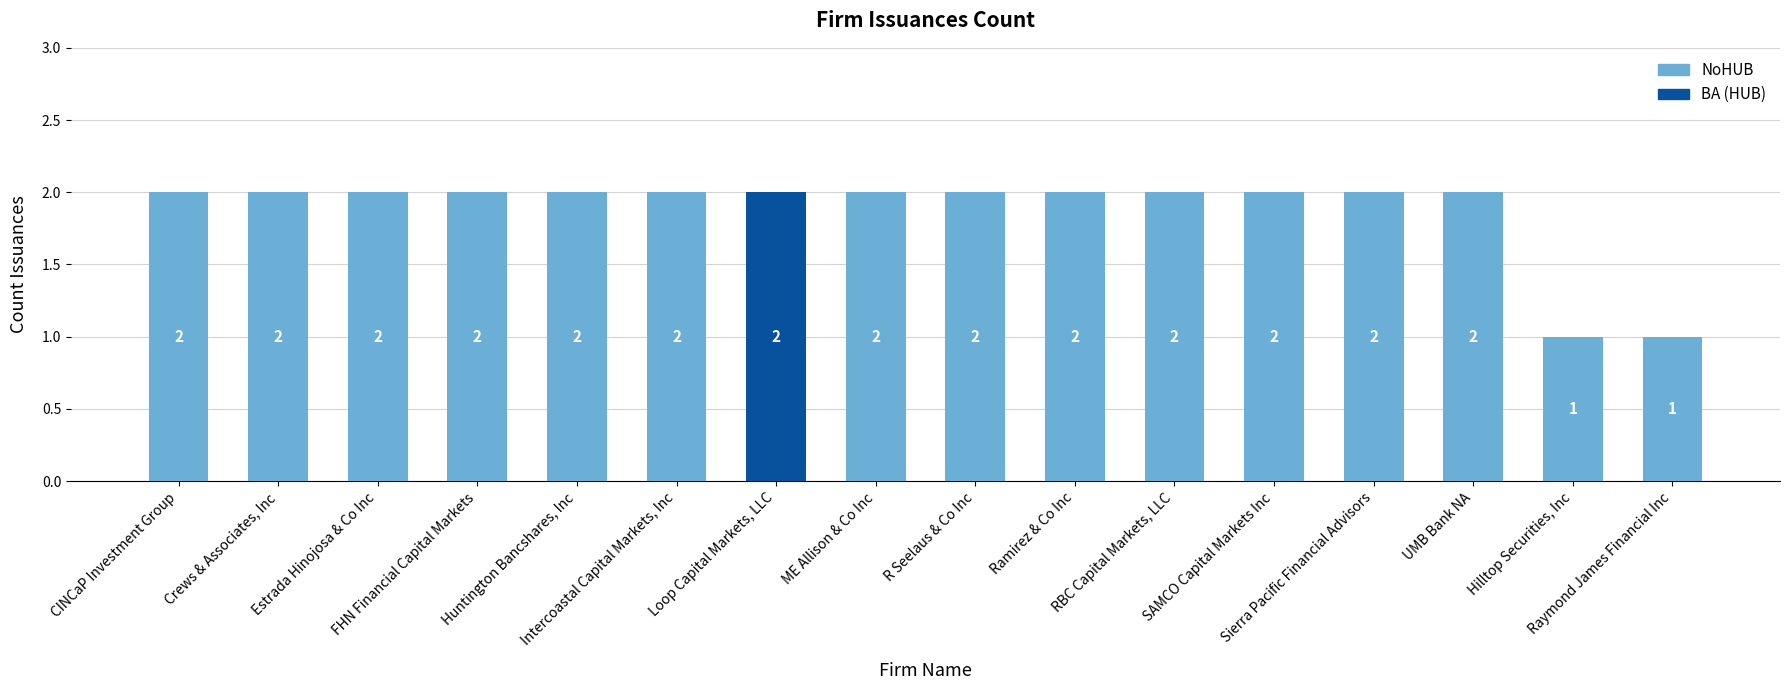

What is the value of the 7th bar from the left?

2